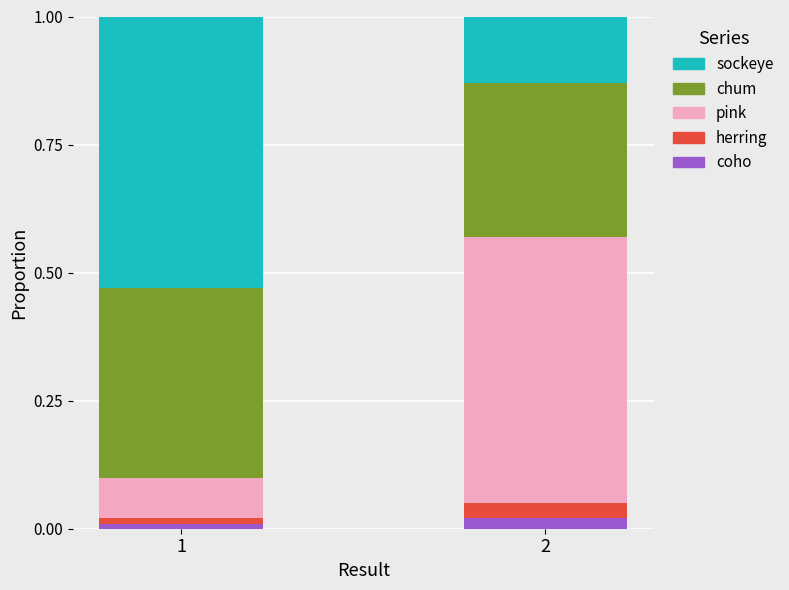

What is the total value across all series at 2?

1.0